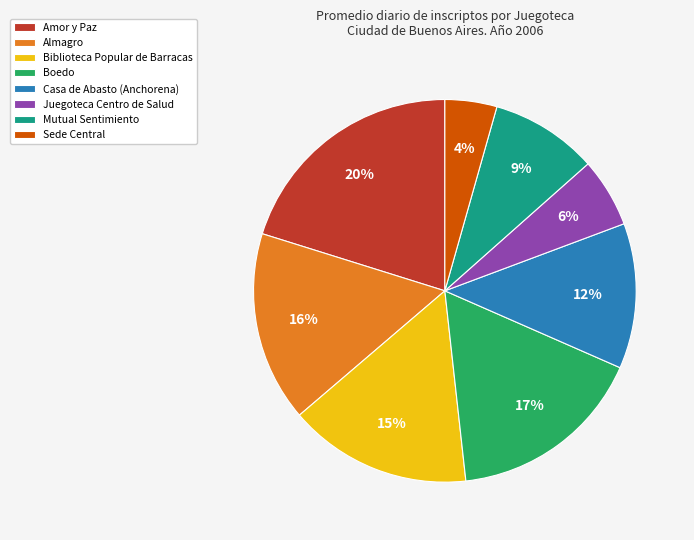

How many slices are in this pie chart?

8